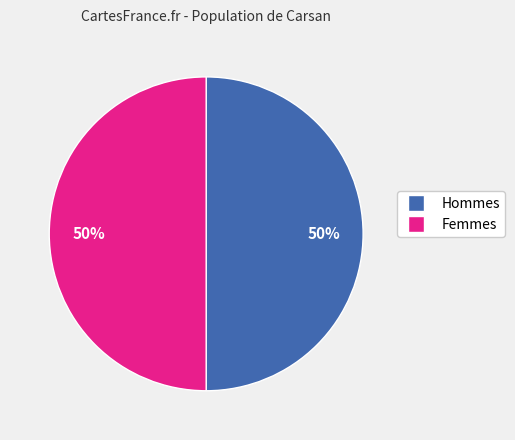

To the nearest percent, what is the average slice percentage?

50%